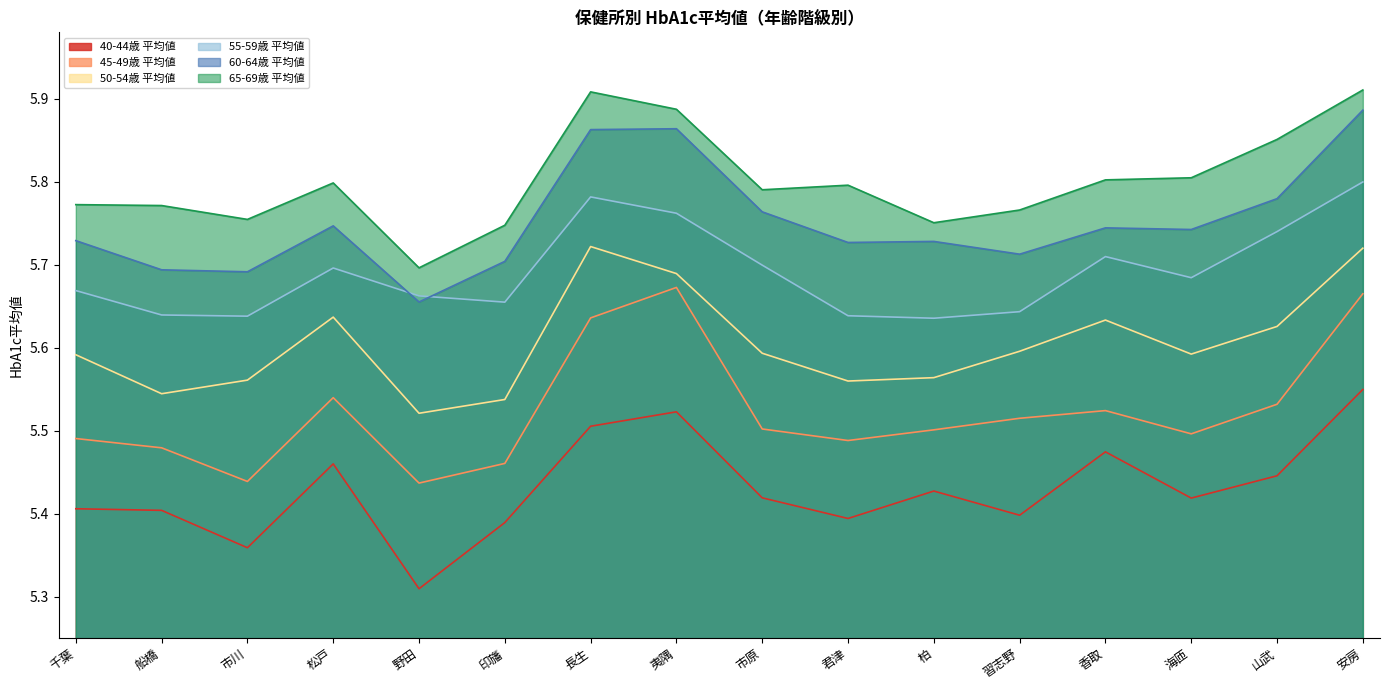

Count the number of data series in this chart.

6